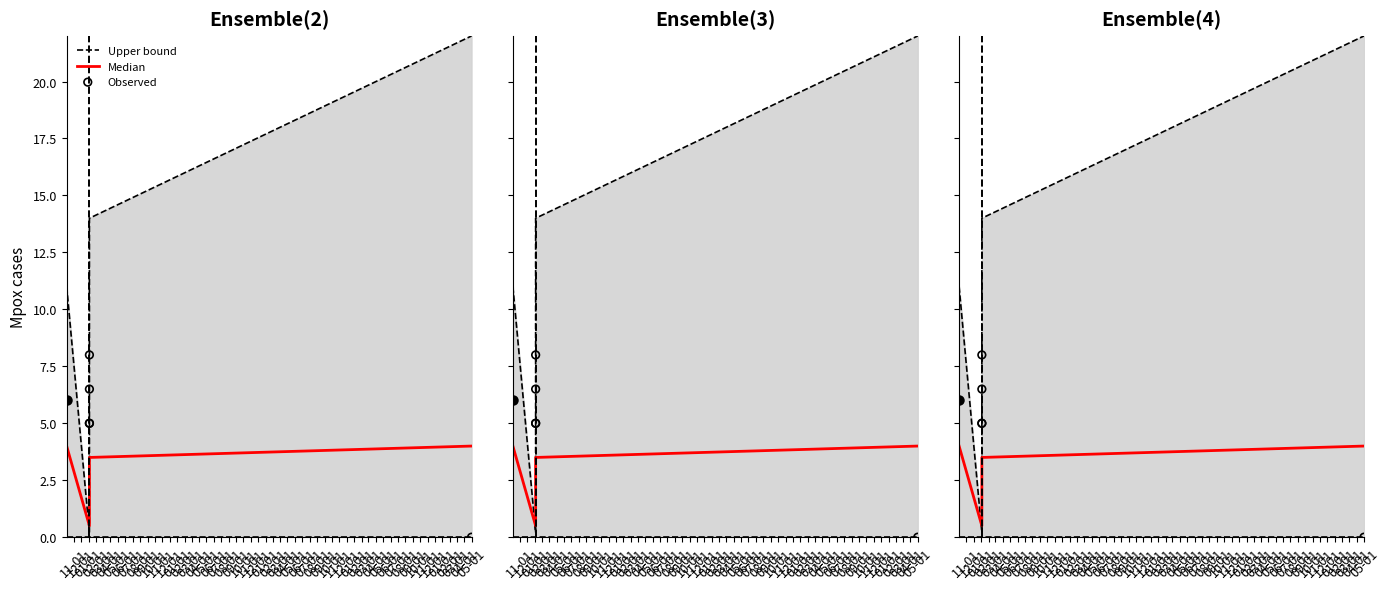

Which series has the largest Y range (max minus min)?

Upper bound